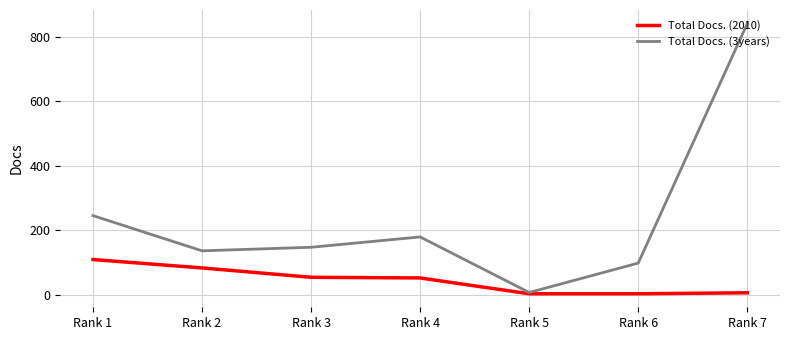

What is the greatest value displayed?

841